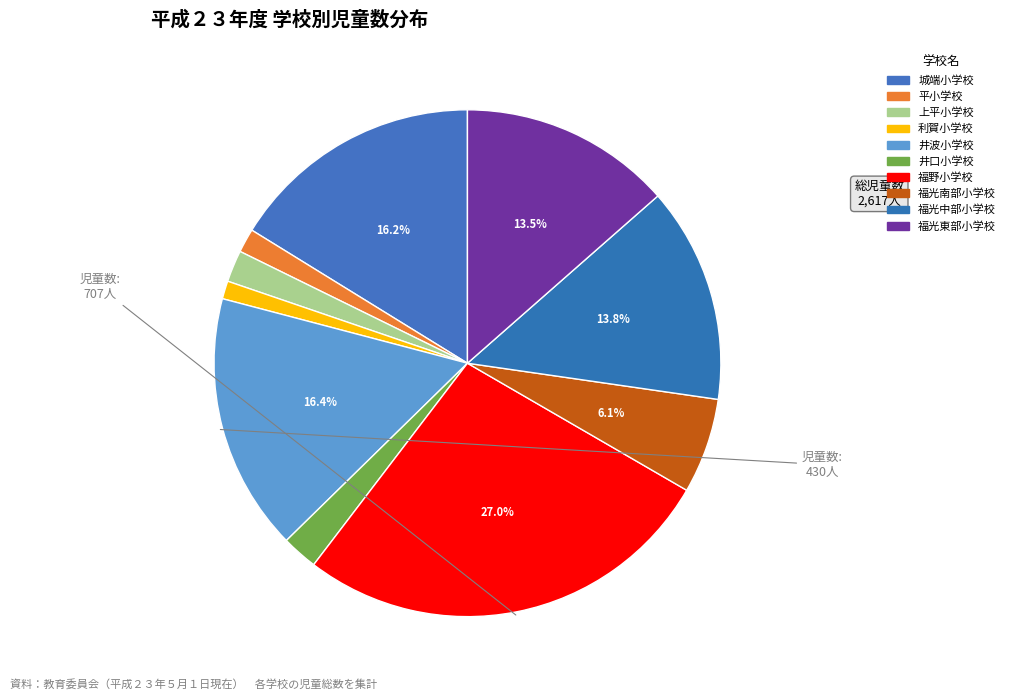

Rank the categories by value from highest to lowest.

福野小学校, 井波小学校, 城端小学校, 福光中部小学校, 福光東部小学校, 福光南部小学校, 井口小学校, 上平小学校, 平小学校, 利賀小学校